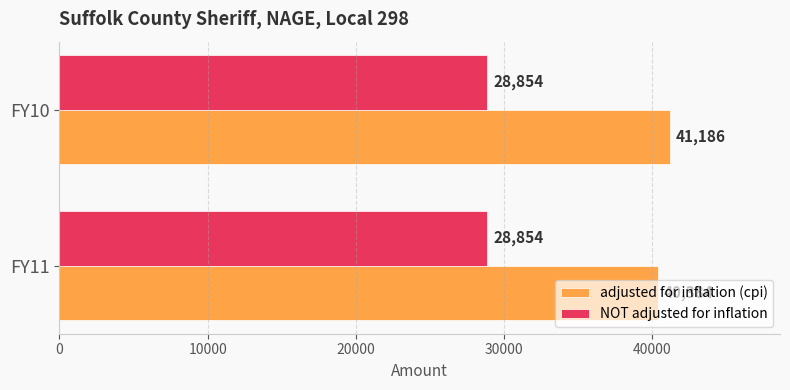

Is it true that adjusted for inflation (cpi) equals 40384 at FY11?

True